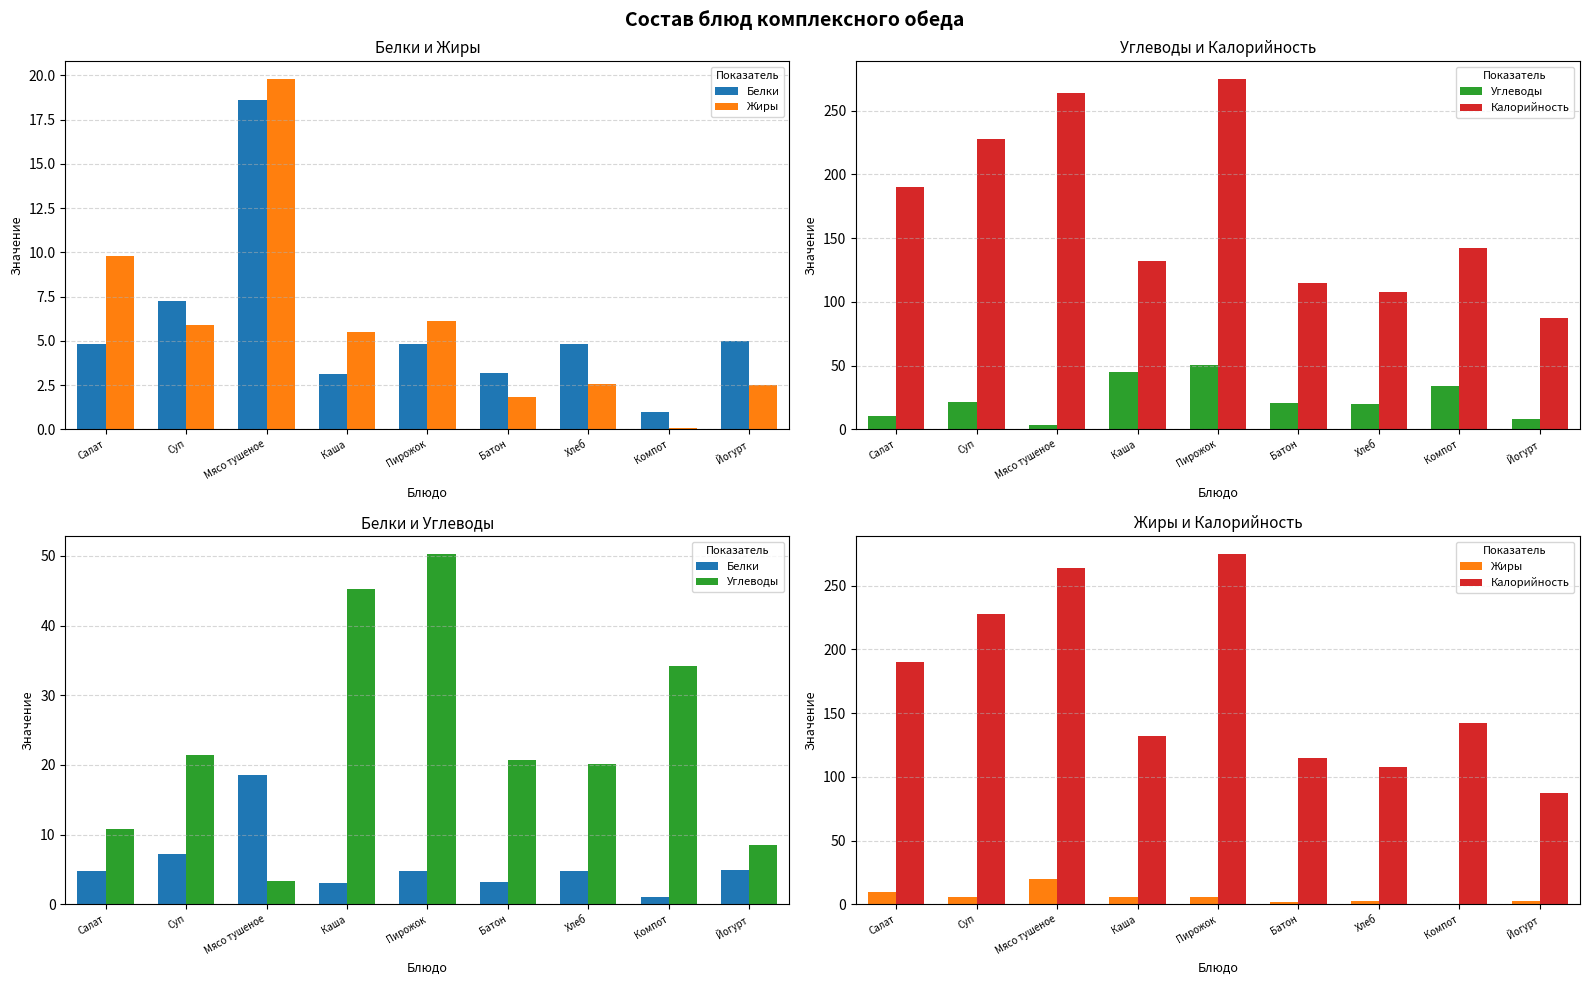

What is the highest value of the Жиры series?

19.8